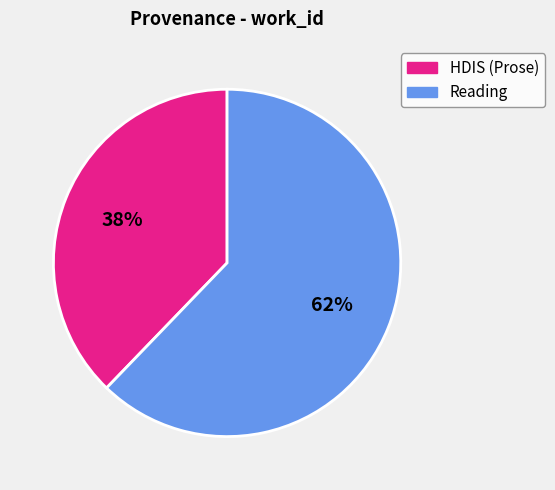

To the nearest percent, what is the combined percentage of HDIS (Prose) and Reading?

100%